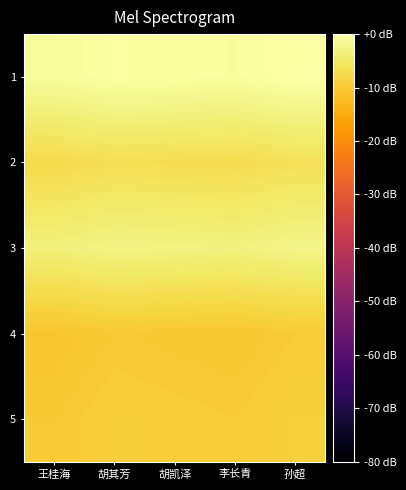

At 胡其芳, list the series in order from smallest to largest.

4, 5, 2, 3, 1